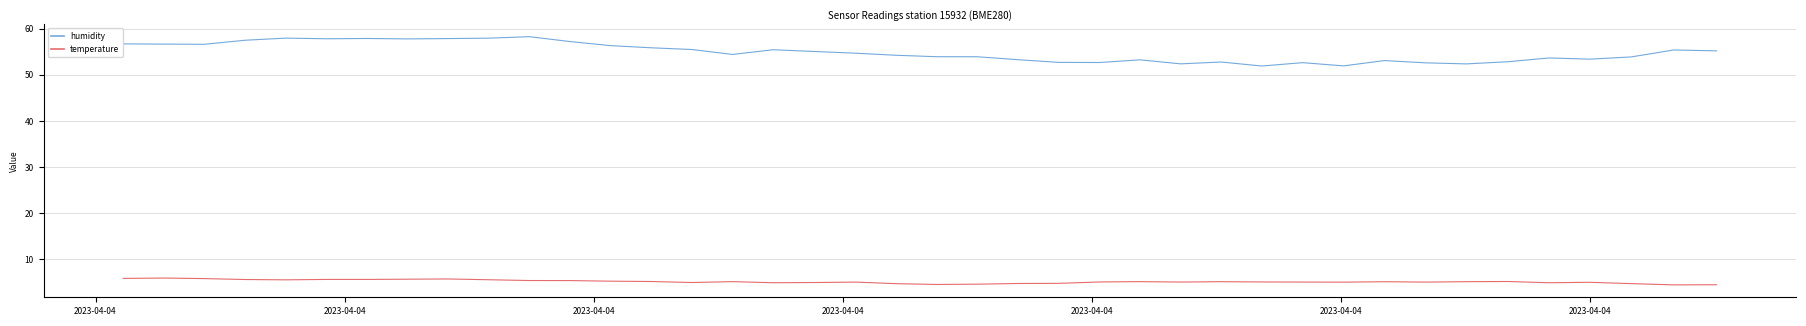

What is the difference between the maximum and minimum values in the temperature series?

1.5